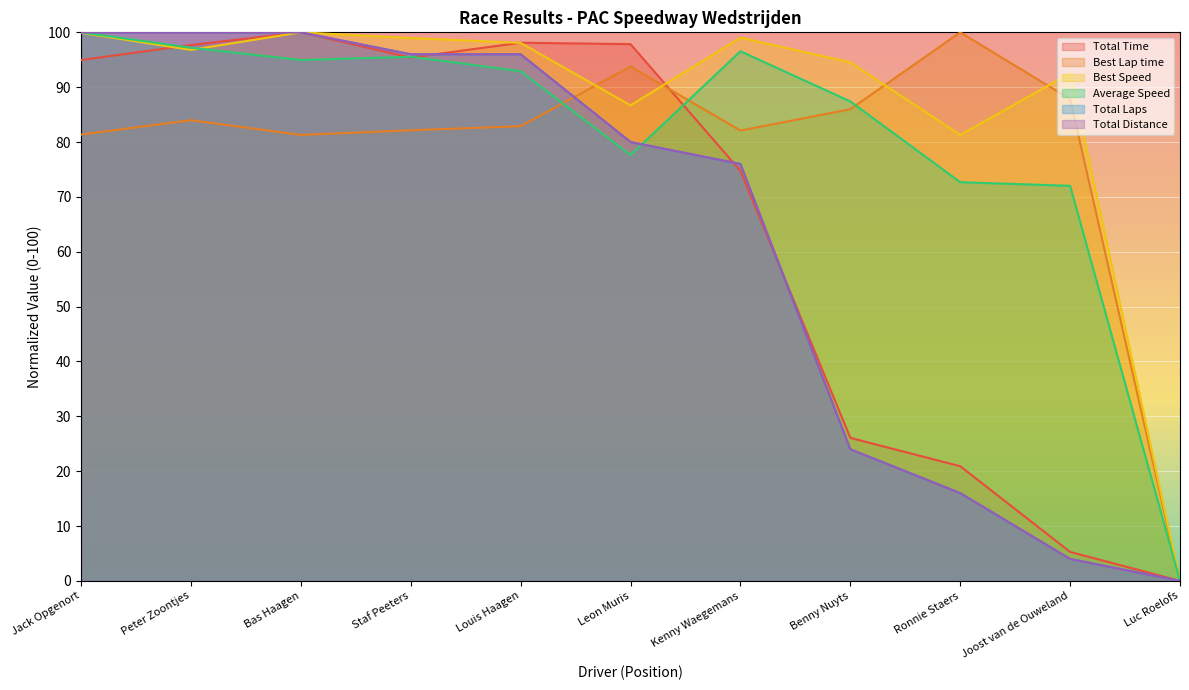

At how many categories does at least one series exceed 79?

10